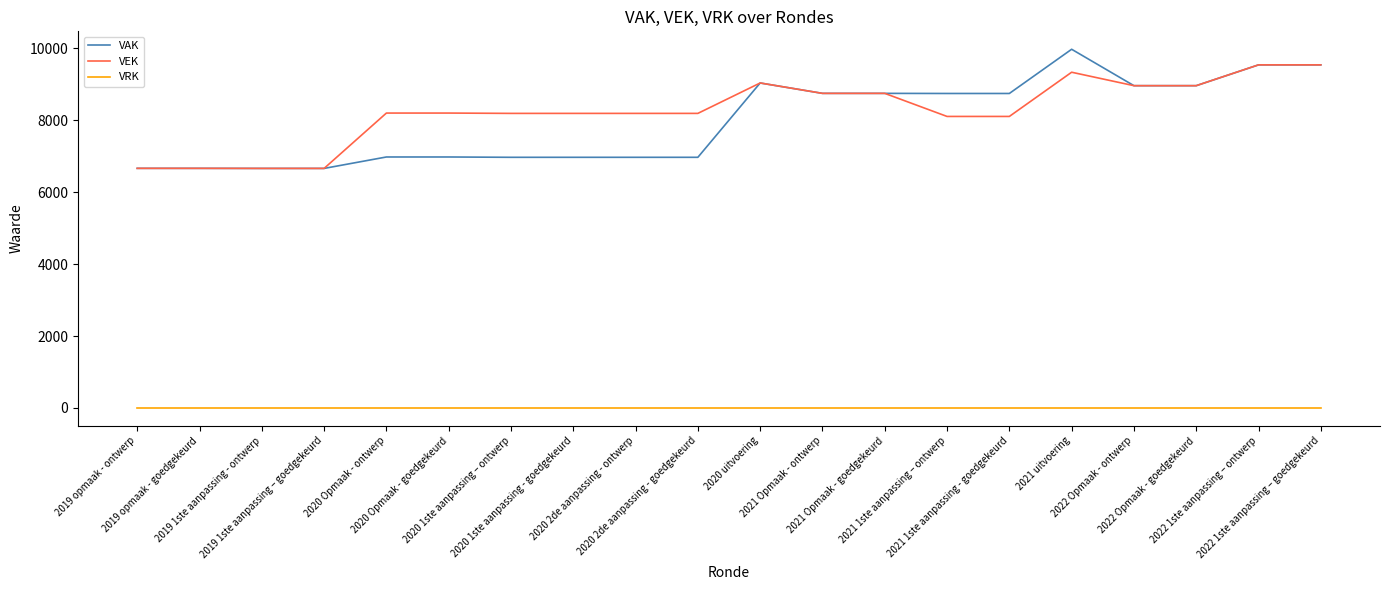

Which series has the widest spread of values?

VAK